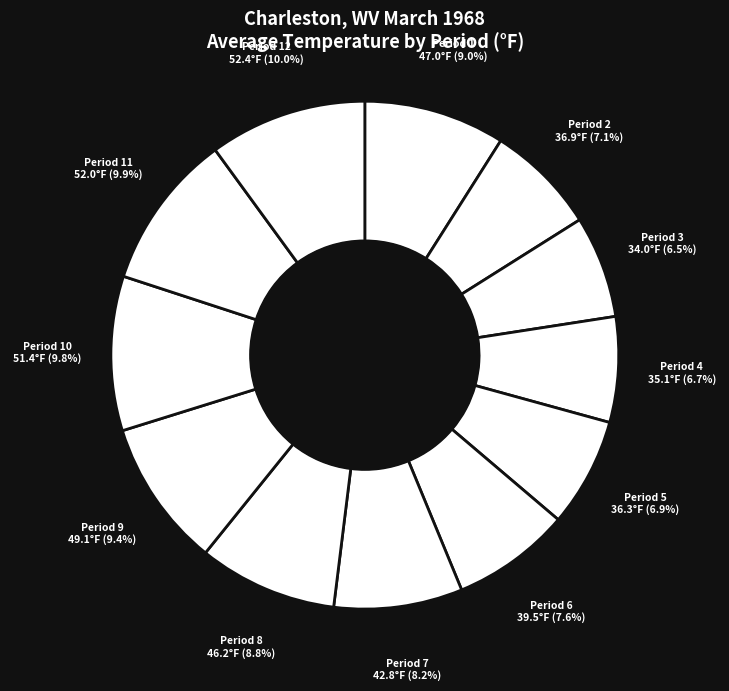

What portion of the pie excludes Period 2?

92.9%